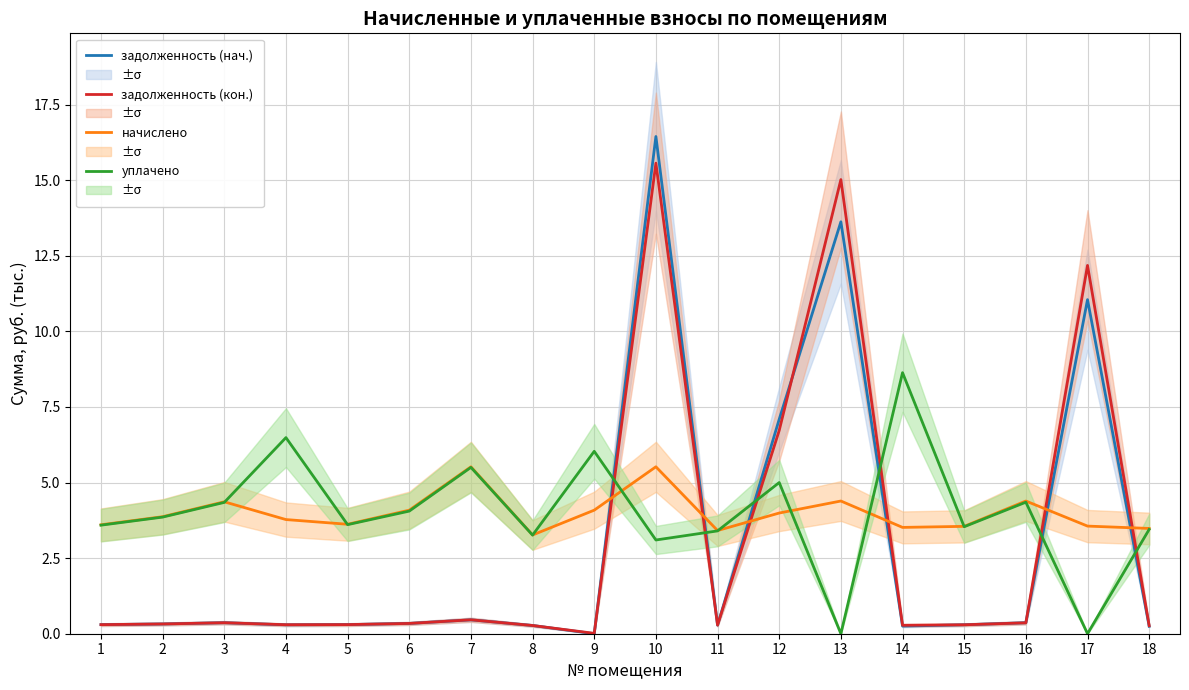

Which series has the largest range (max minus min)?

задолженность (нач.)